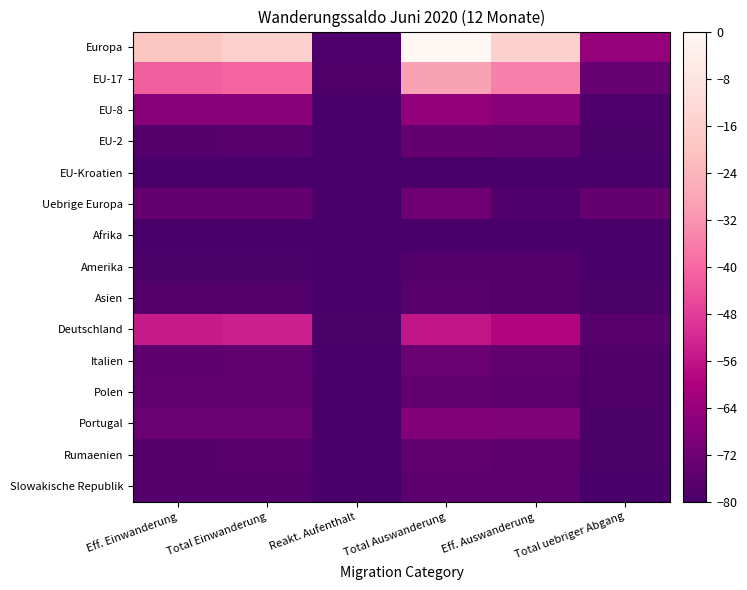

Which series has the widest spread of values?

Europa